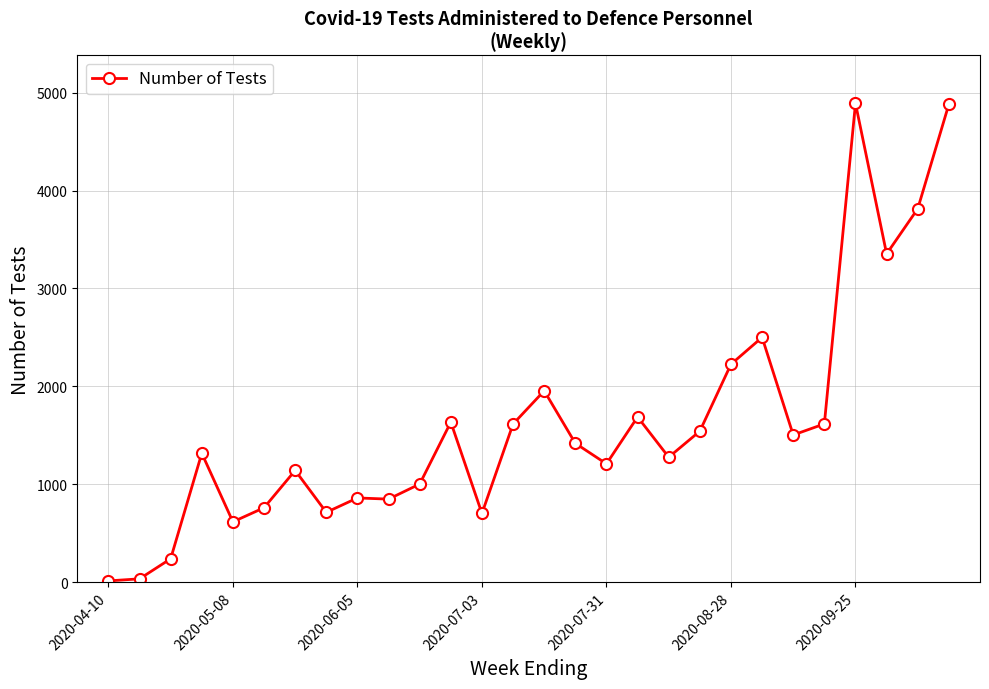

What is the value of the 5th point from the left?

617